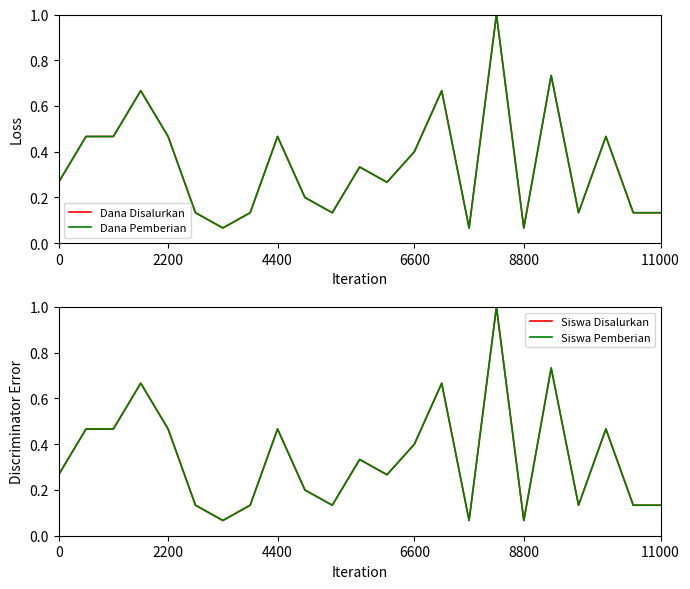

True or false: Siswa Pemberian has more than 0 interior local peaks.

True